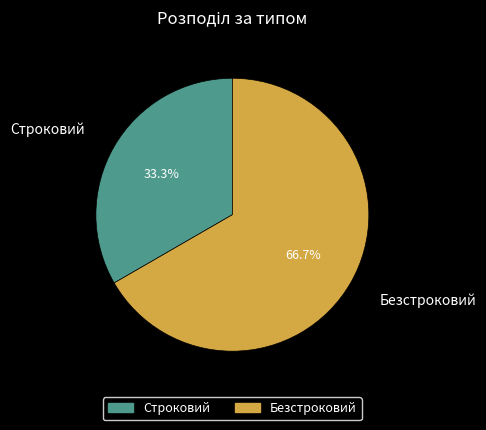

Is it true that Безстроковий is 57% of the pie?

False